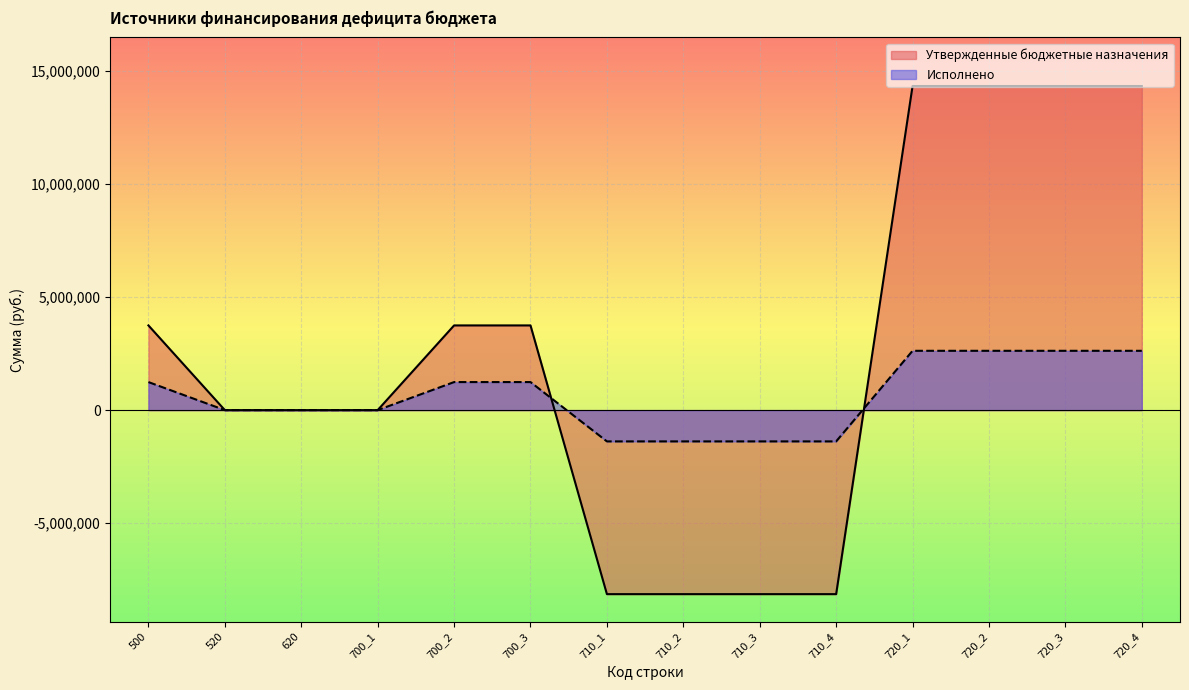

Which series has the largest total across all categories?

Утвержденные бюджетные назначения